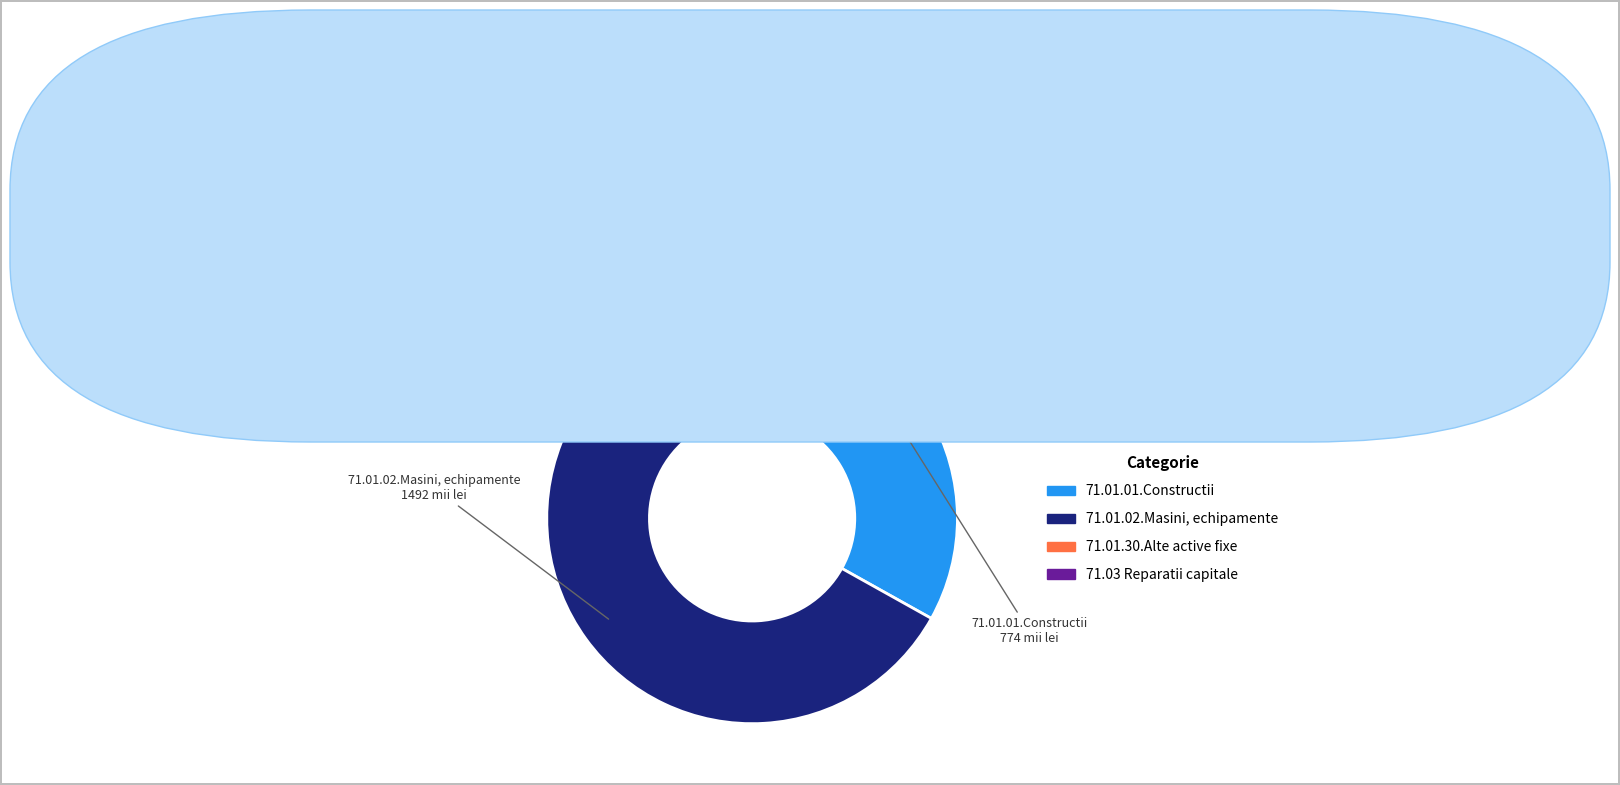

Do 71.01.02.Masini, echipamente and 71.01.01.Constructii together represent more than half of the pie?

Yes